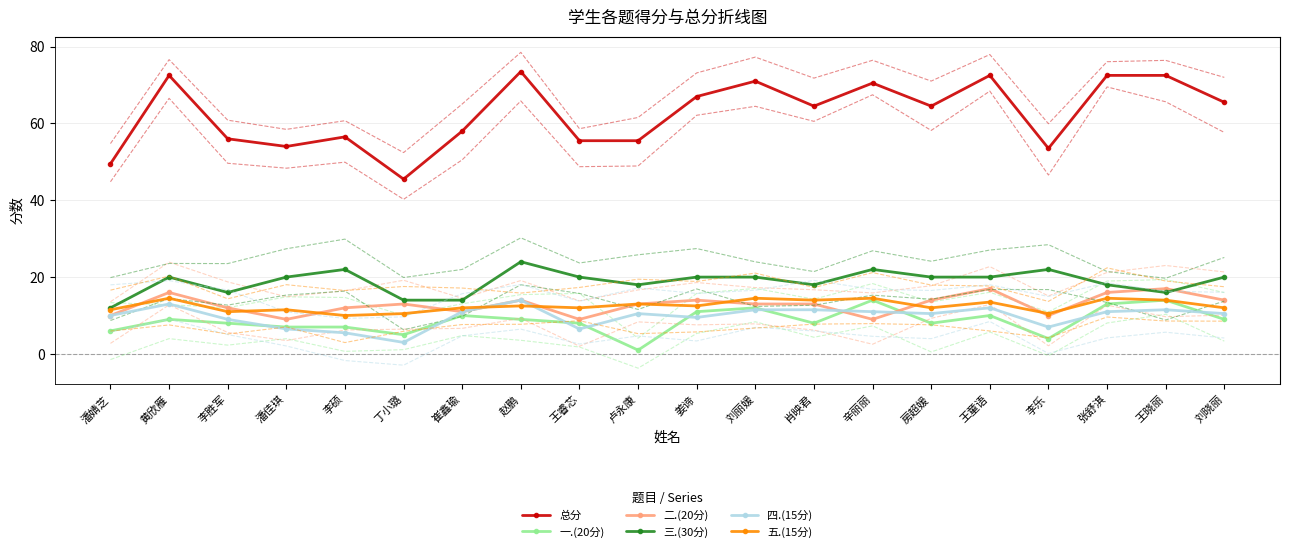

What are all the series names shown in the legend?

总分, 一.(20分), 二.(20分), 三.(30分), 四.(15分), 五.(15分)